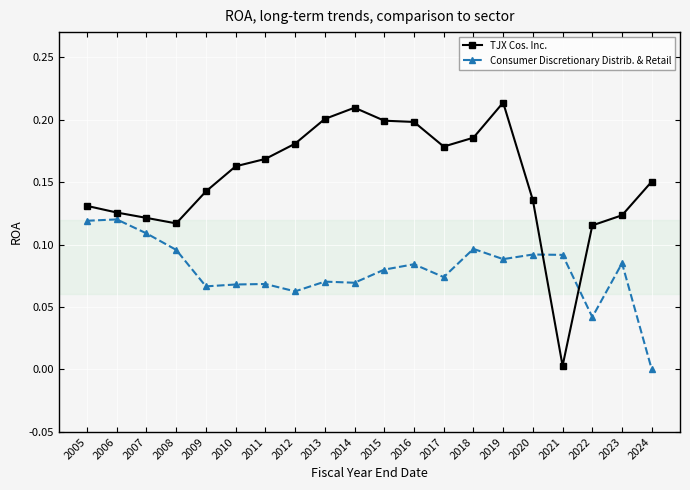

At which label does Consumer Discretionary Distrib. & Retail reach its minimum?

2024